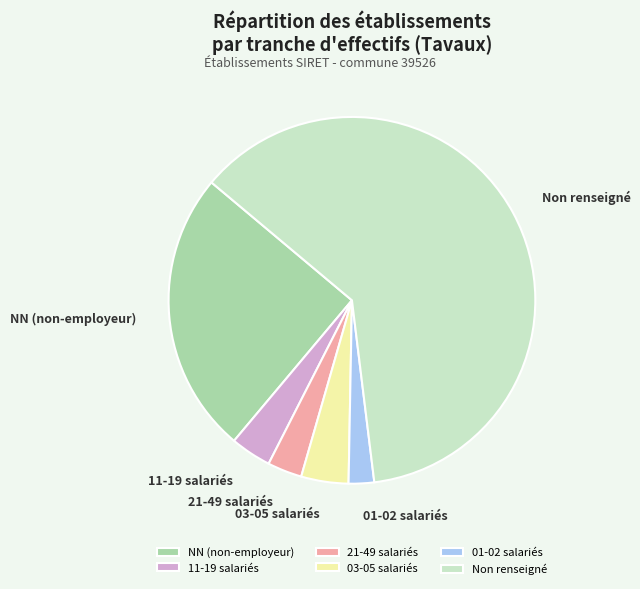

Does any single category account for the majority?

Yes